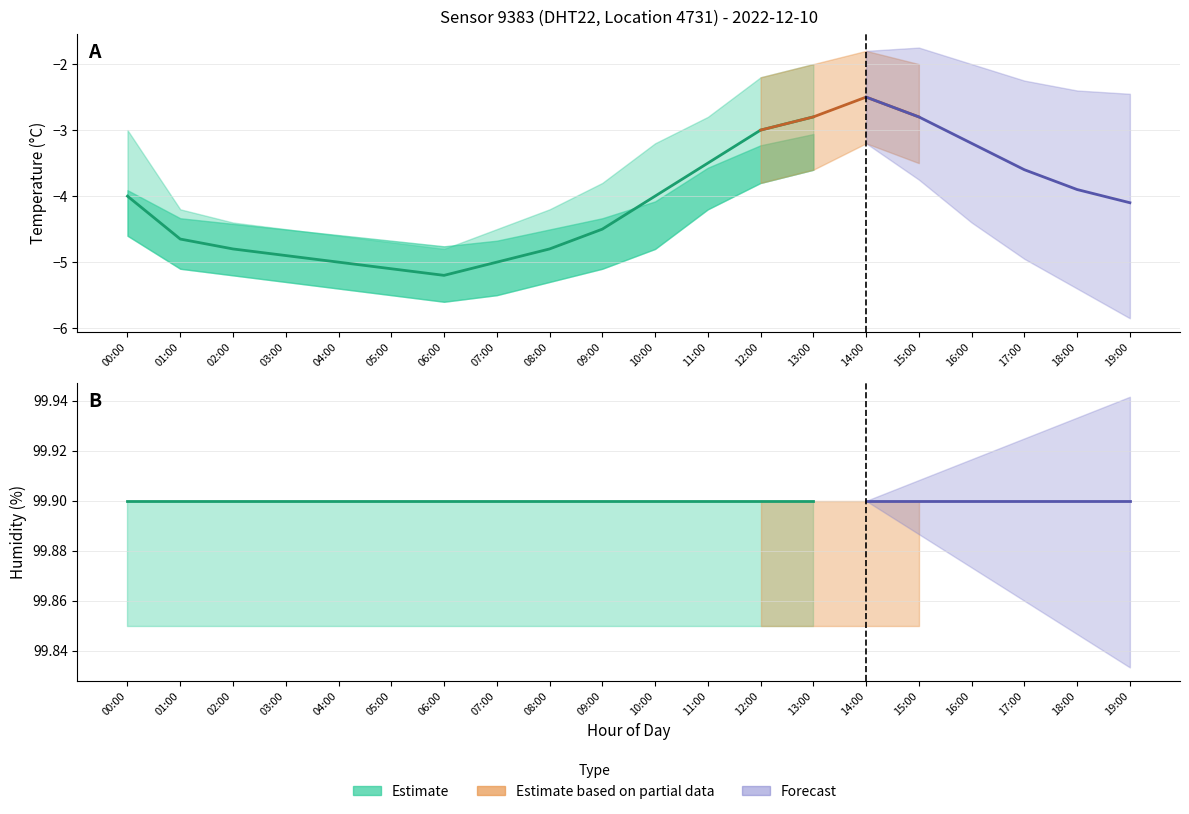

How many data points does each series have?

20